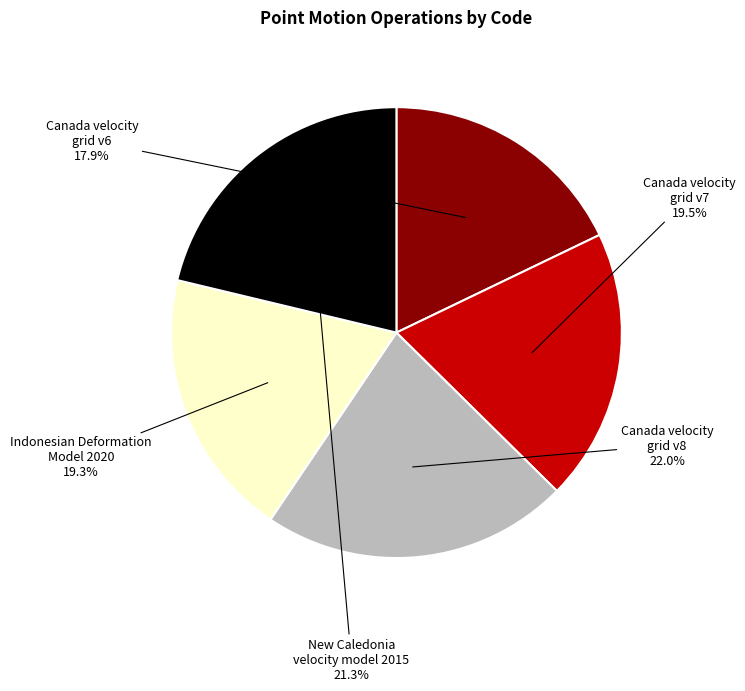

How many slices are in this pie chart?

5